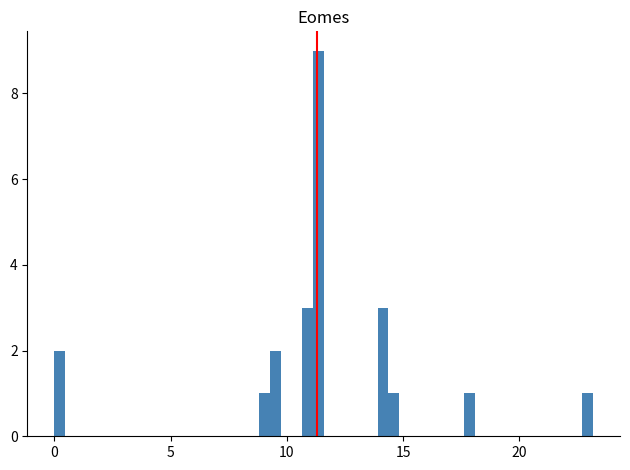

Around what value on the x-axis is the tallest bar? Give the approximate position of its centre, as read against the axis.

11.5